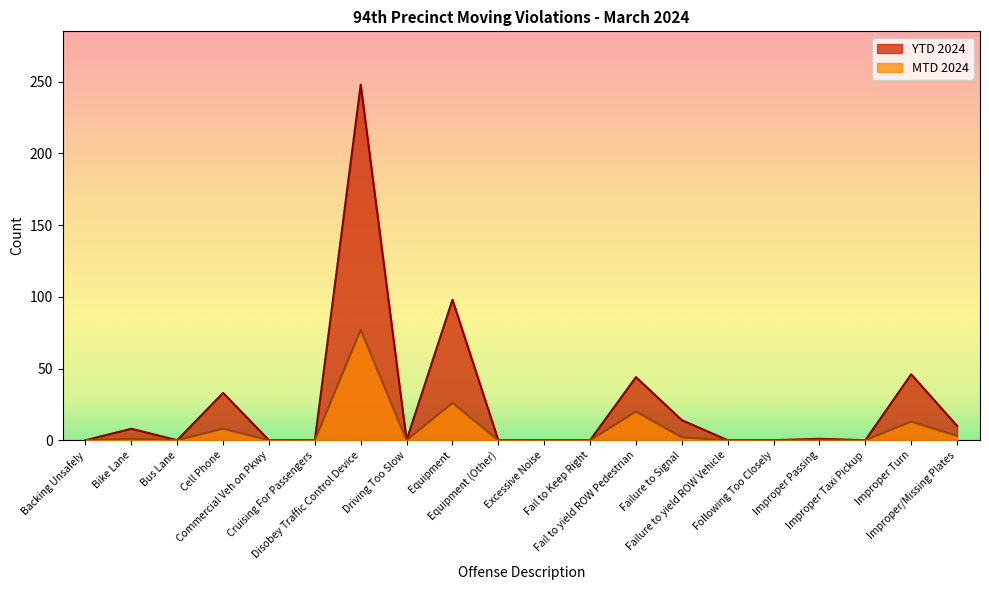

How many categories are shown in the chart?

20